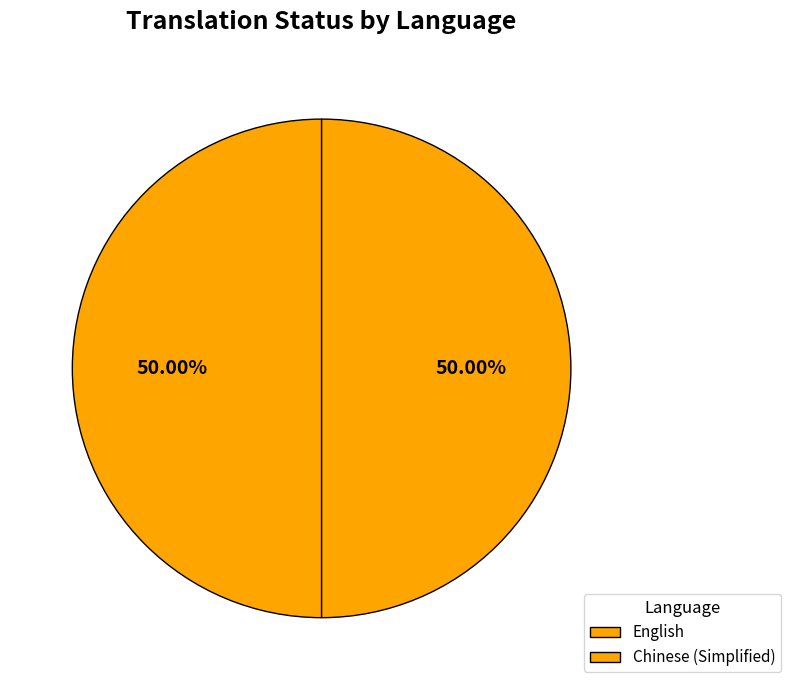

To the nearest percent, what is the combined percentage of English and Chinese (Simplified)?

100%